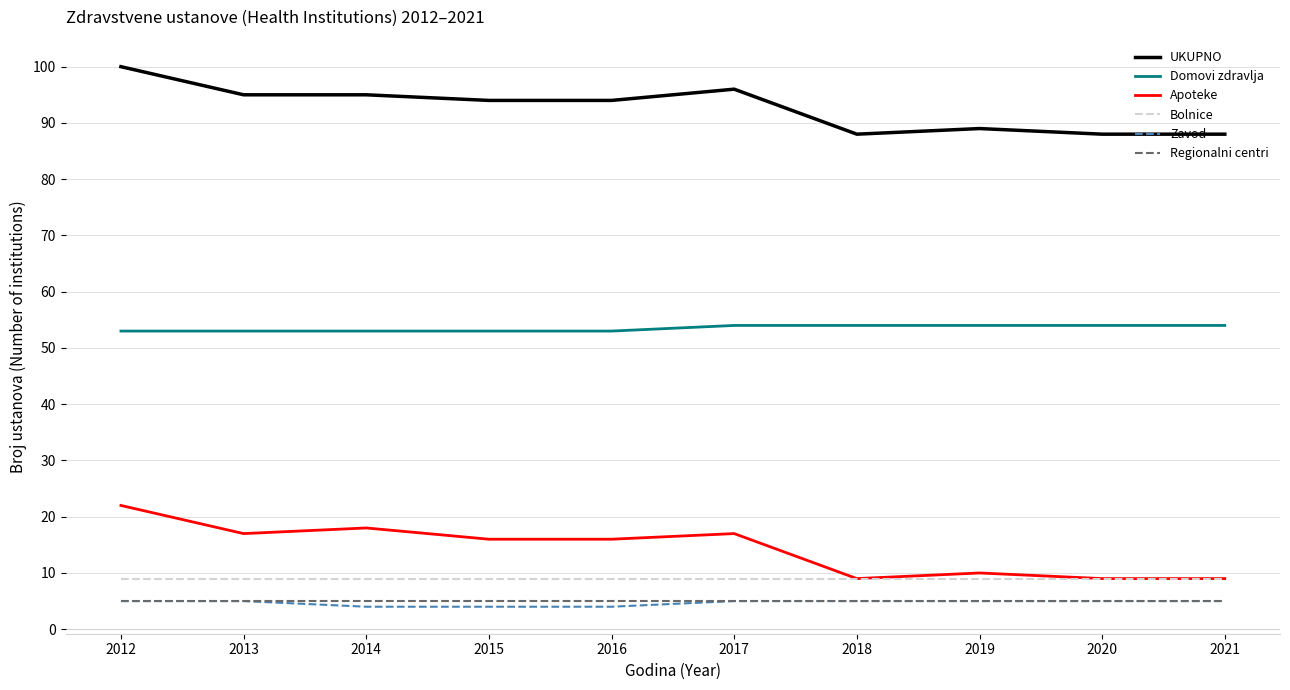

What is the minimum value for Zavod?

4